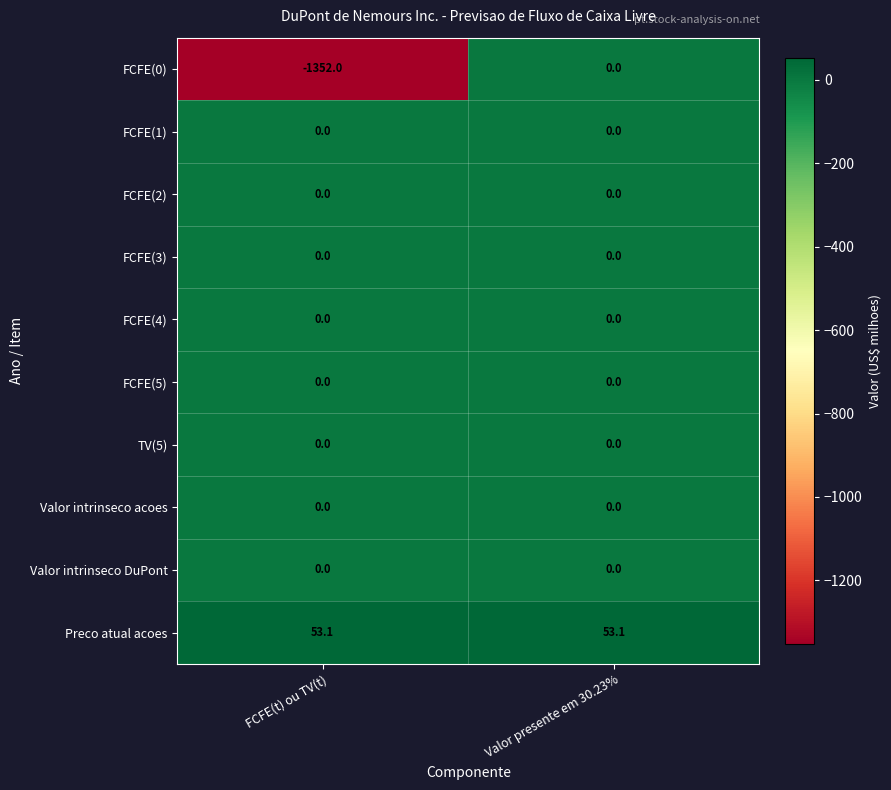

Count the number of categories in the chart.

2